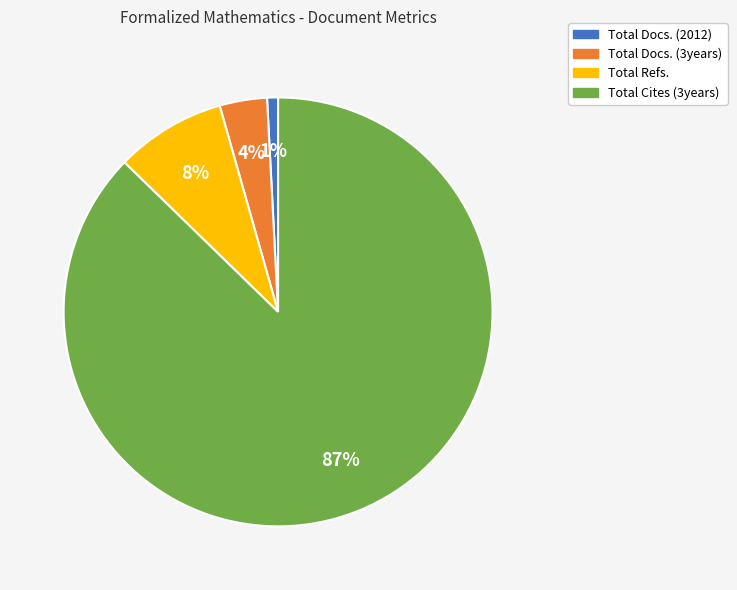

Between Total Refs. and Total Docs. (2012), which is larger?

Total Refs.